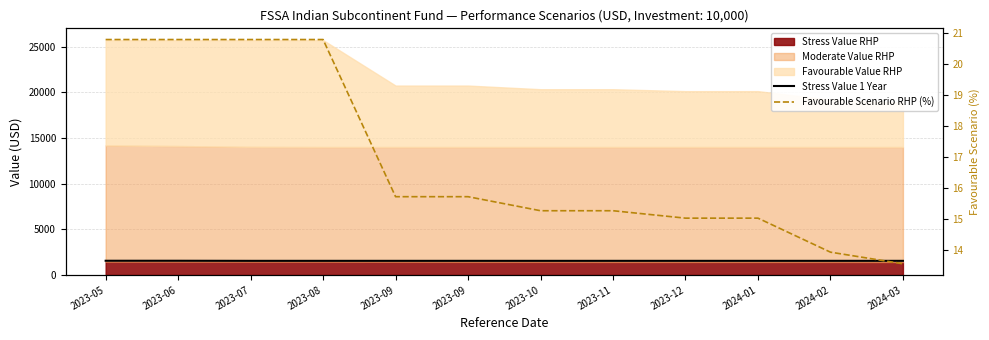

Which series has the largest total across all categories?

Stress Value 1 Year